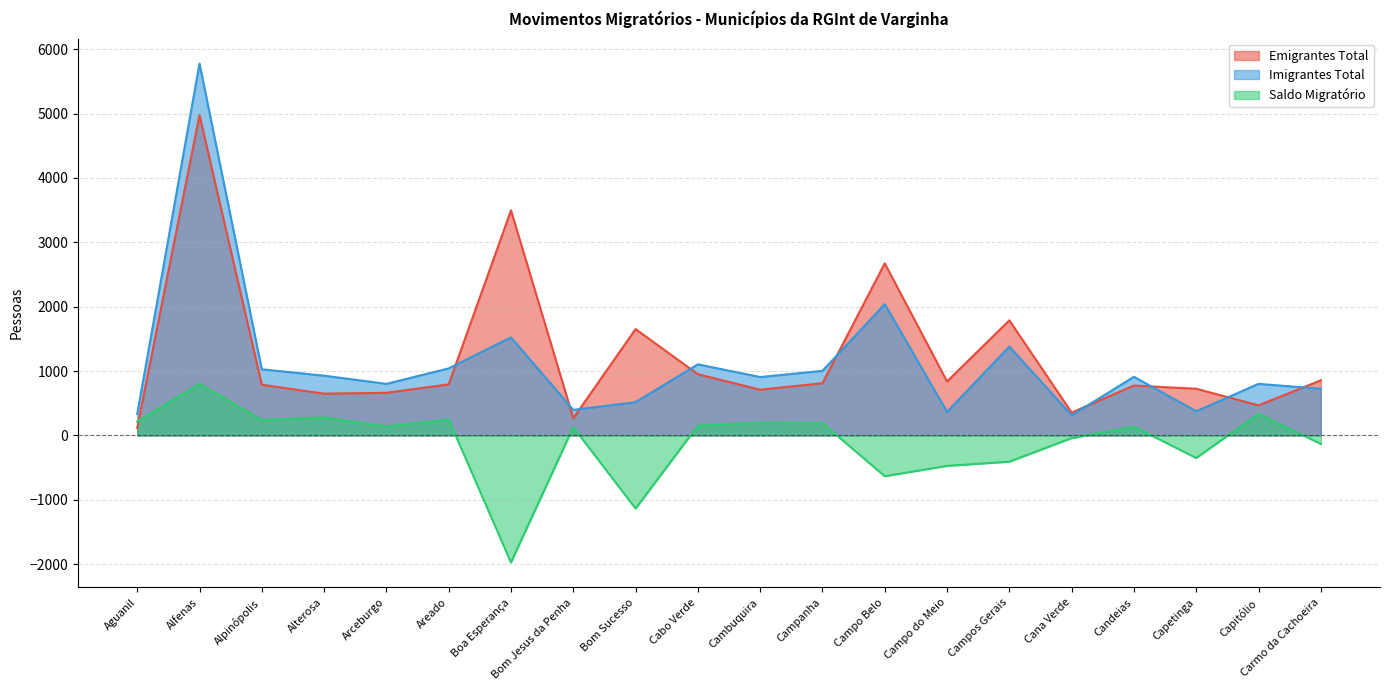

What is the sum of the Imigrantes Total values at Bom Jesus da Penha and Alterosa?

1325